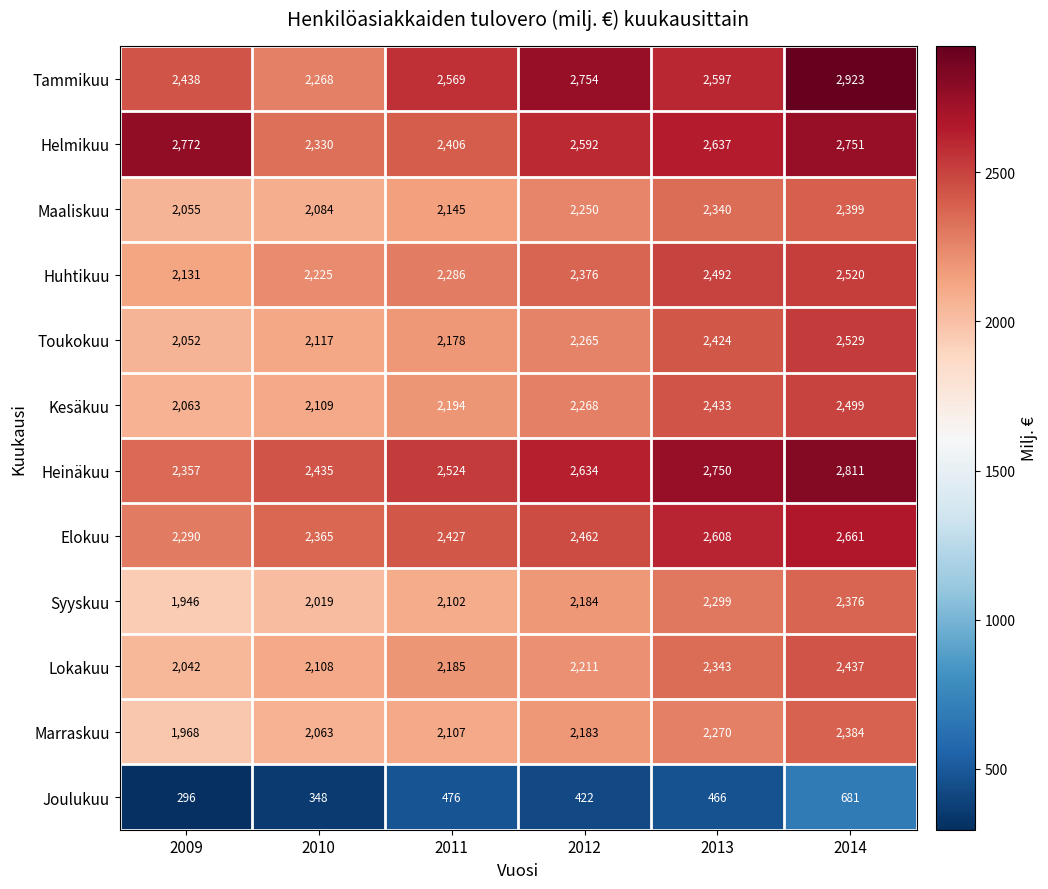

At how many categories does at least one series exceed 613?

6